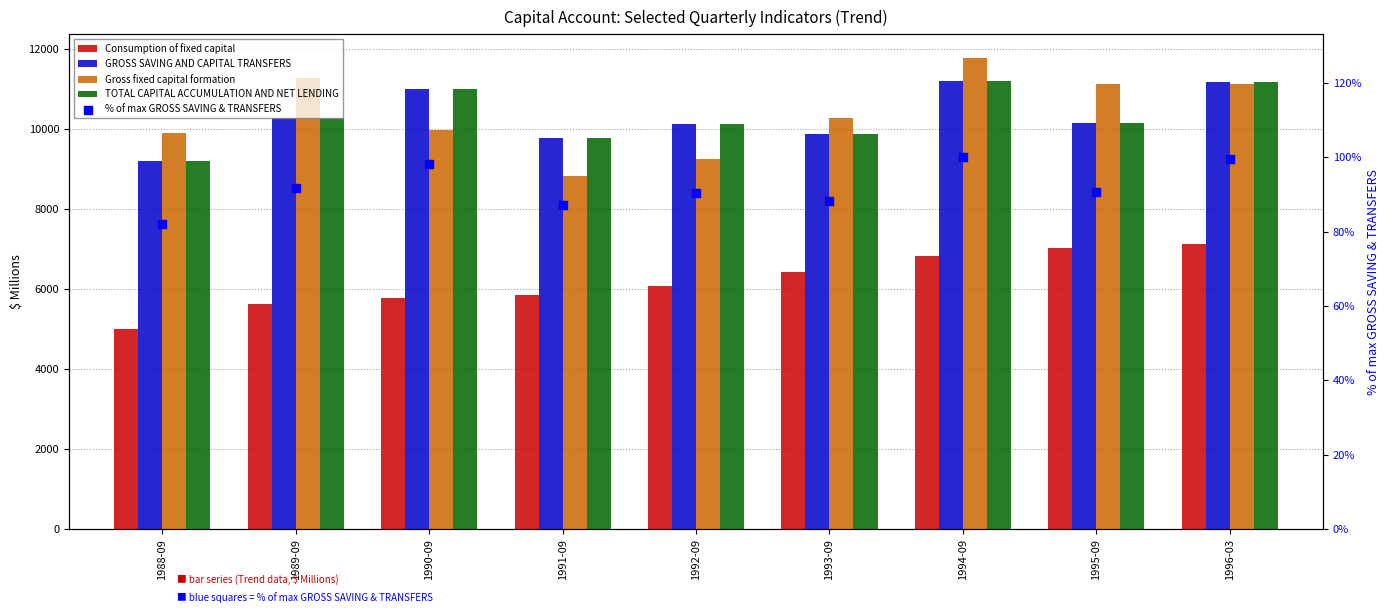

Which series contains the highest Y value?

Gross fixed capital formation